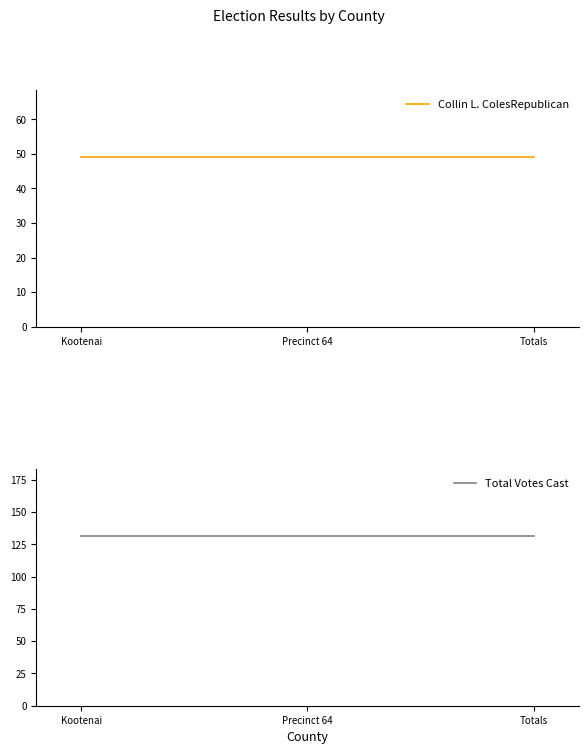

List the series in order of their peak value, lowest first.

Collin L. ColesRepublican, Total Votes Cast